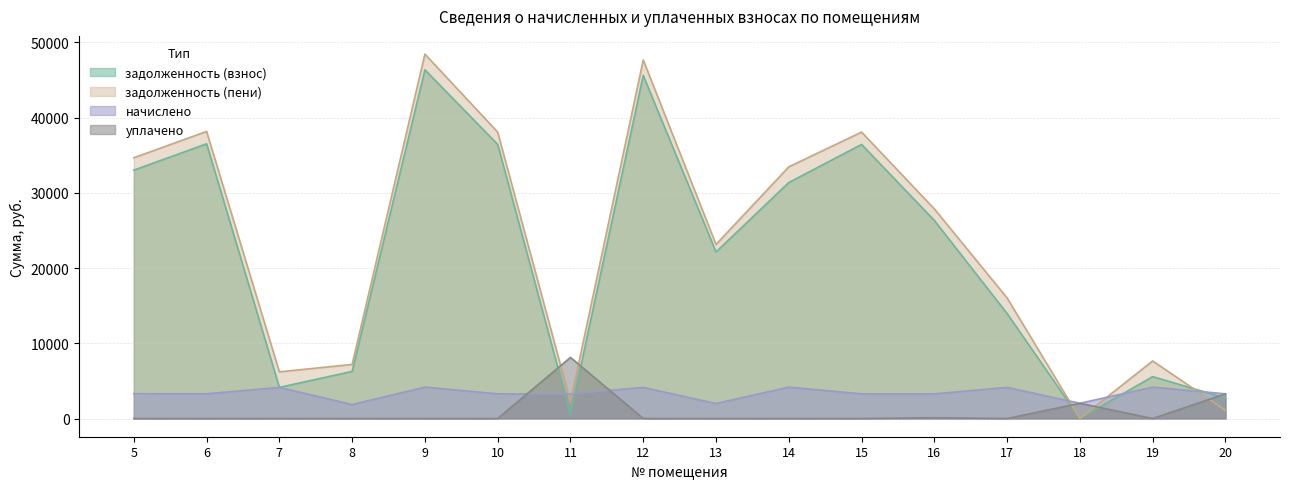

Reading left to right, what are all the values shown in this chart?

задолженность (взнос): 5=33009.2	6=36517.1	7=4134.0	8=6260.3	9=46350.3	10=36430.5	11=546.0	12=45599.6	13=22135.6	14=31365.8	15=36430.5	16=26325.9	17=13954.3	18=0.5	19=5564.0	20=2730.3
задолженность (пени): 5=34658.9	6=38160.9	7=6201.0	8=7188.5	9=48436.8	10=38070.5	11=2184.0	12=47668.6	13=23132.0	14=33452.3	15=38070.5	16=27863.9	17=16023.2	18=0.7	19=7650.5	20=1092.1
начислено: 5=3299.4	6=3287.7	7=4134.0	8=1856.4	9=4173.0	10=3279.9	11=3276.0	12=4137.9	13=1992.9	14=4173.0	15=3279.9	16=3276.0	17=4137.9	18=2024.1	19=4173.0	20=3276.4
уплачено: 5=0.0	6=0.0	7=0.0	8=0.0	9=0.0	10=0.0	11=8120.1	12=0.0	13=0.0	14=0.0	15=0.0	16=100.0	17=0.0	18=2023.4	19=0.0	20=3276.4